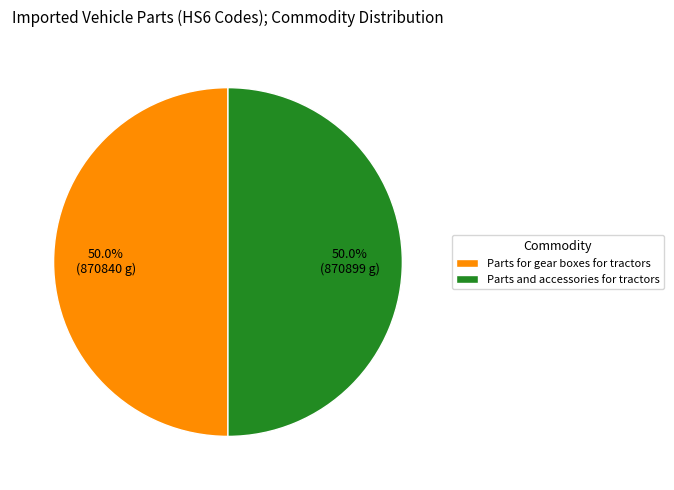

Is it true that Parts for gear boxes for tractors is 42% of the pie?

False